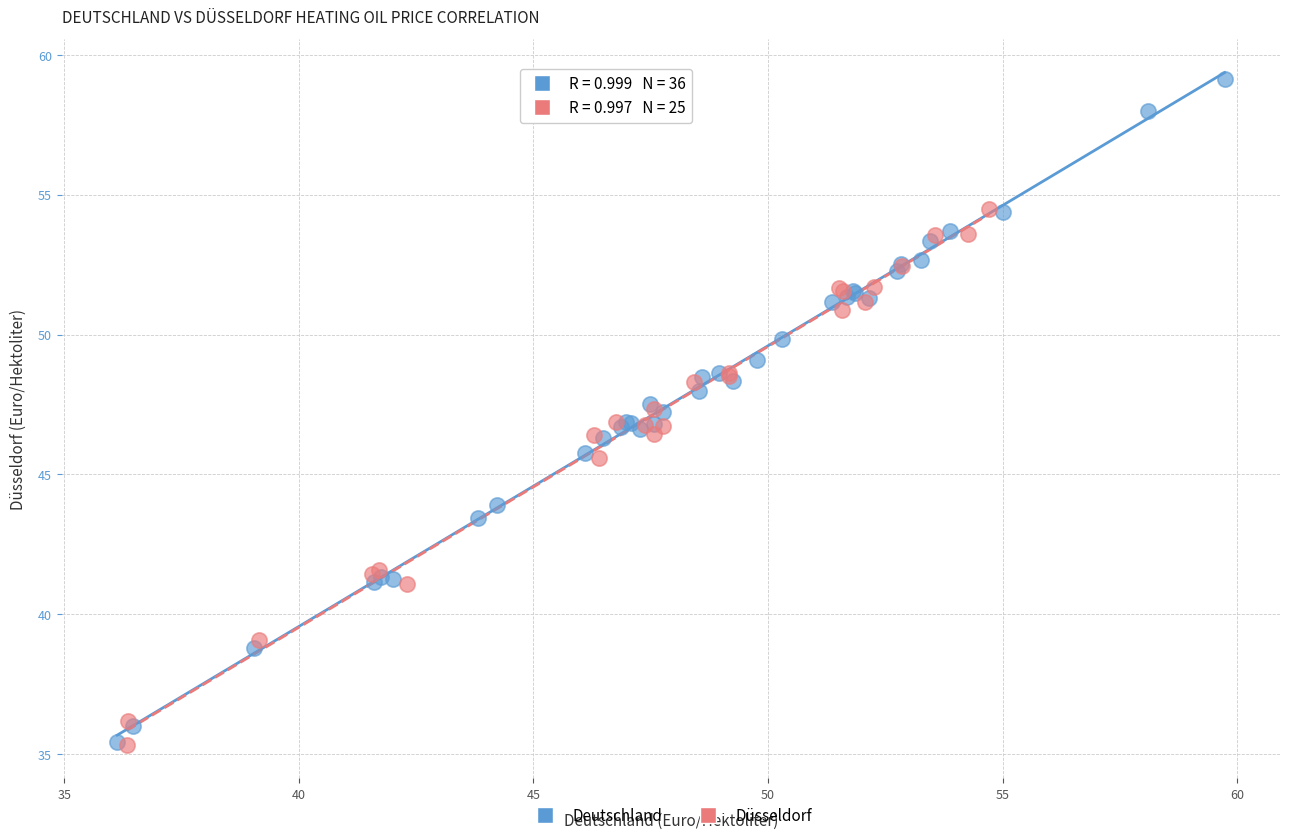

Which series reaches the maximum Y coordinate?

Deutschland